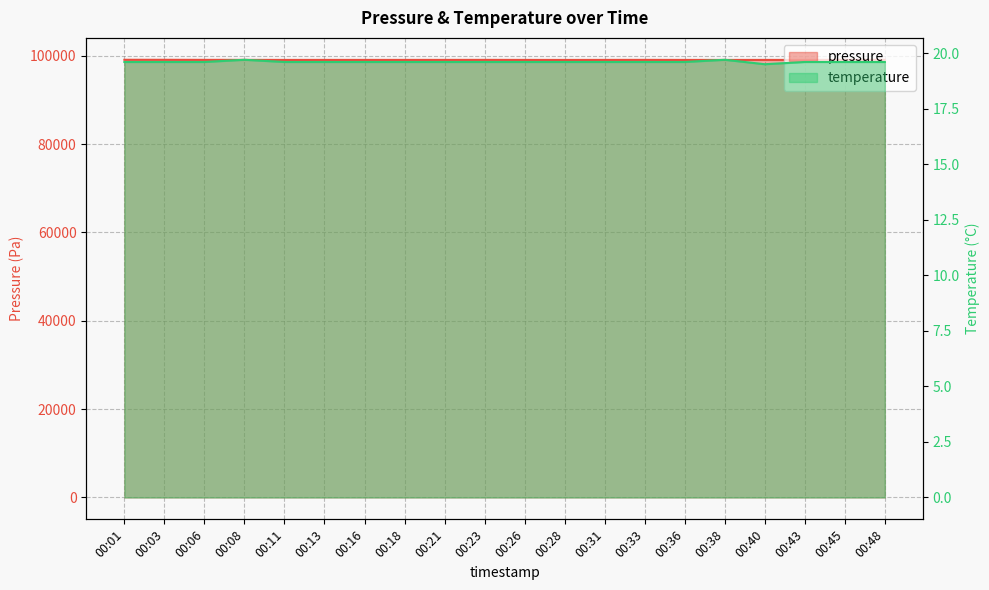

At which category does the chart reach its peak across all series?

00:01